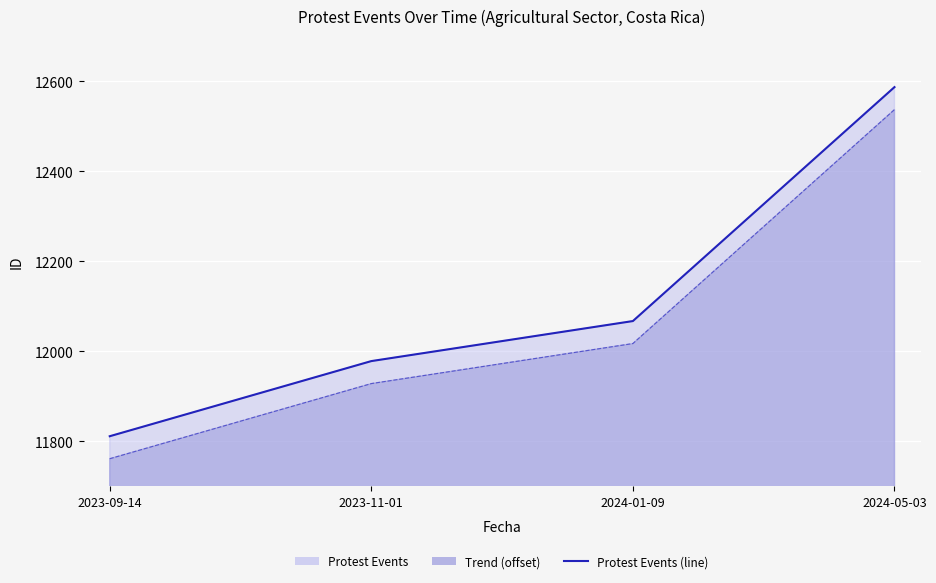

What is the change in value from 2023-11-01 to 2024-01-09?

+89